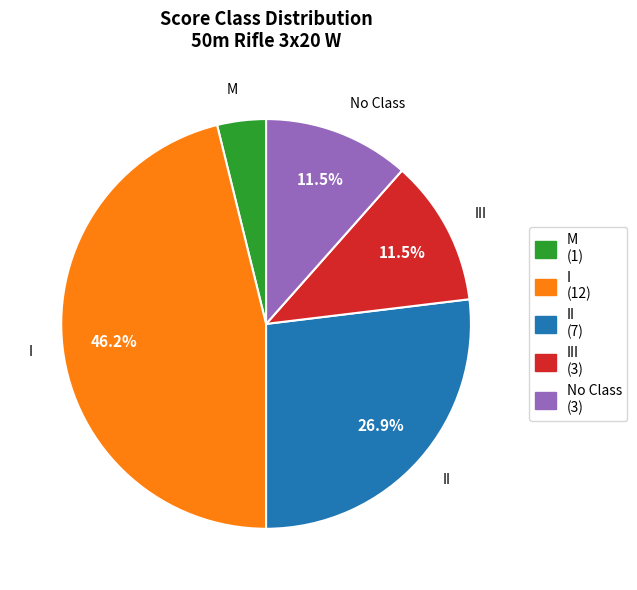

Between II (7) and III (3), which is larger?

II (7)